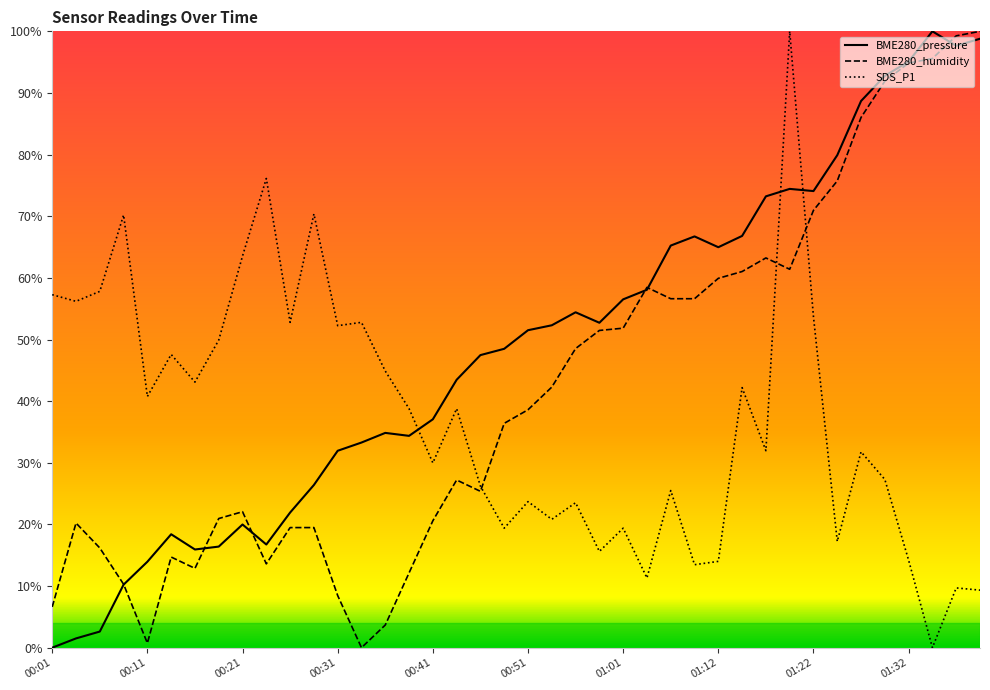

True or false: BME280_pressure and SDS_P1 cross at least once.

True